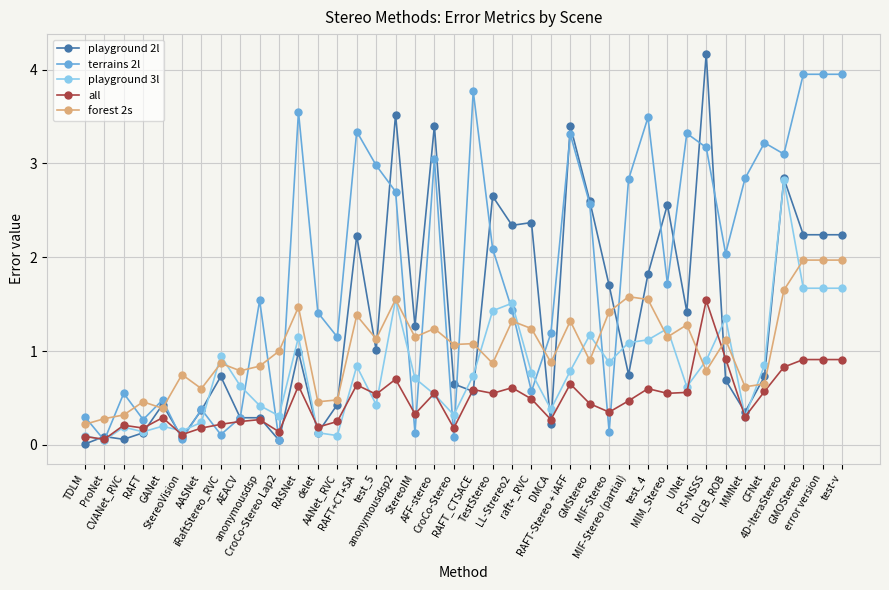

Which series has the largest total across all categories?

terrains 2l